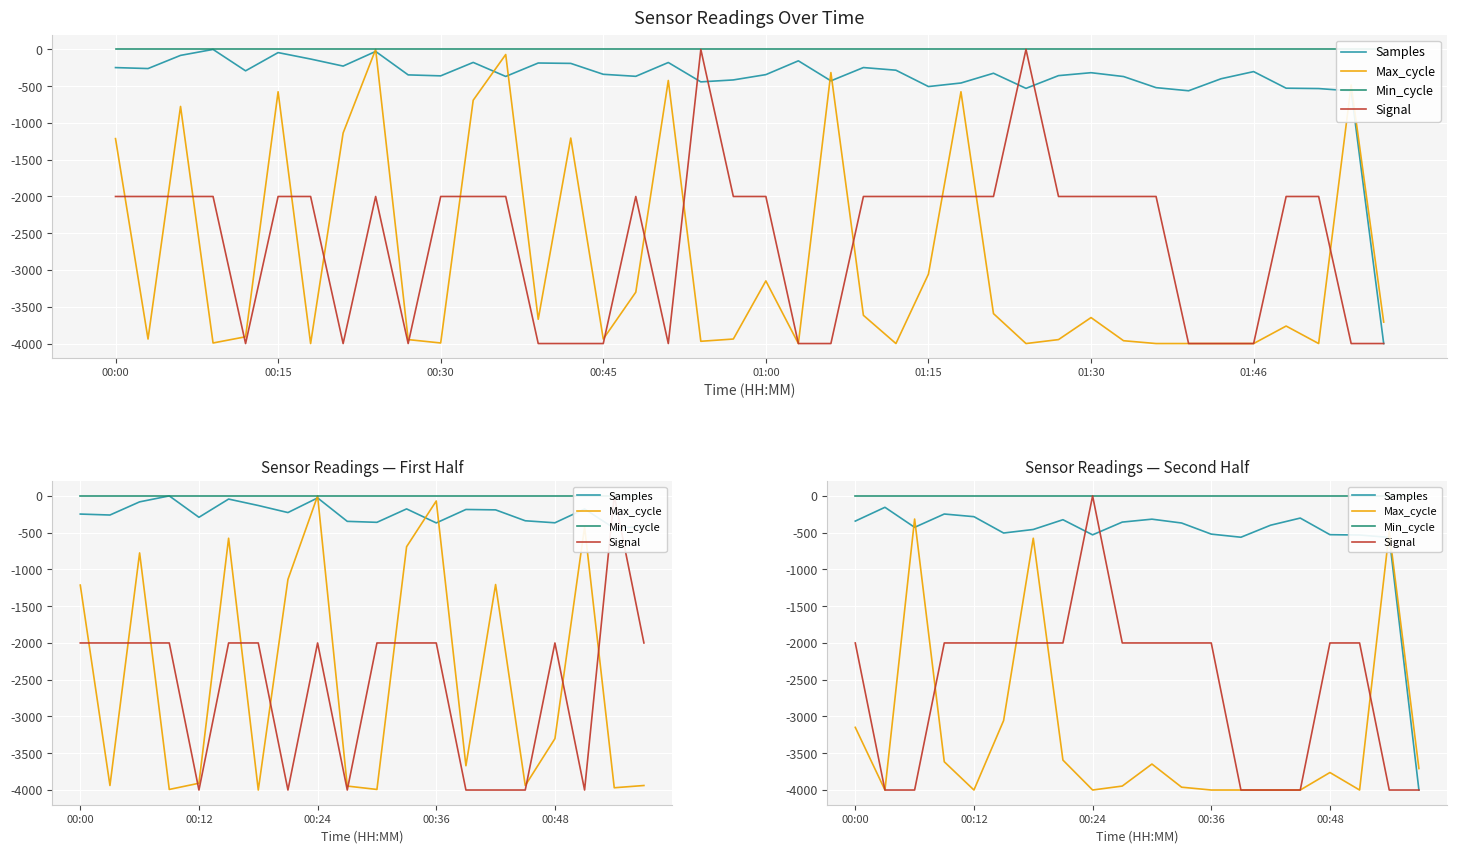

Which series has the largest total across all categories?

Min_cycle